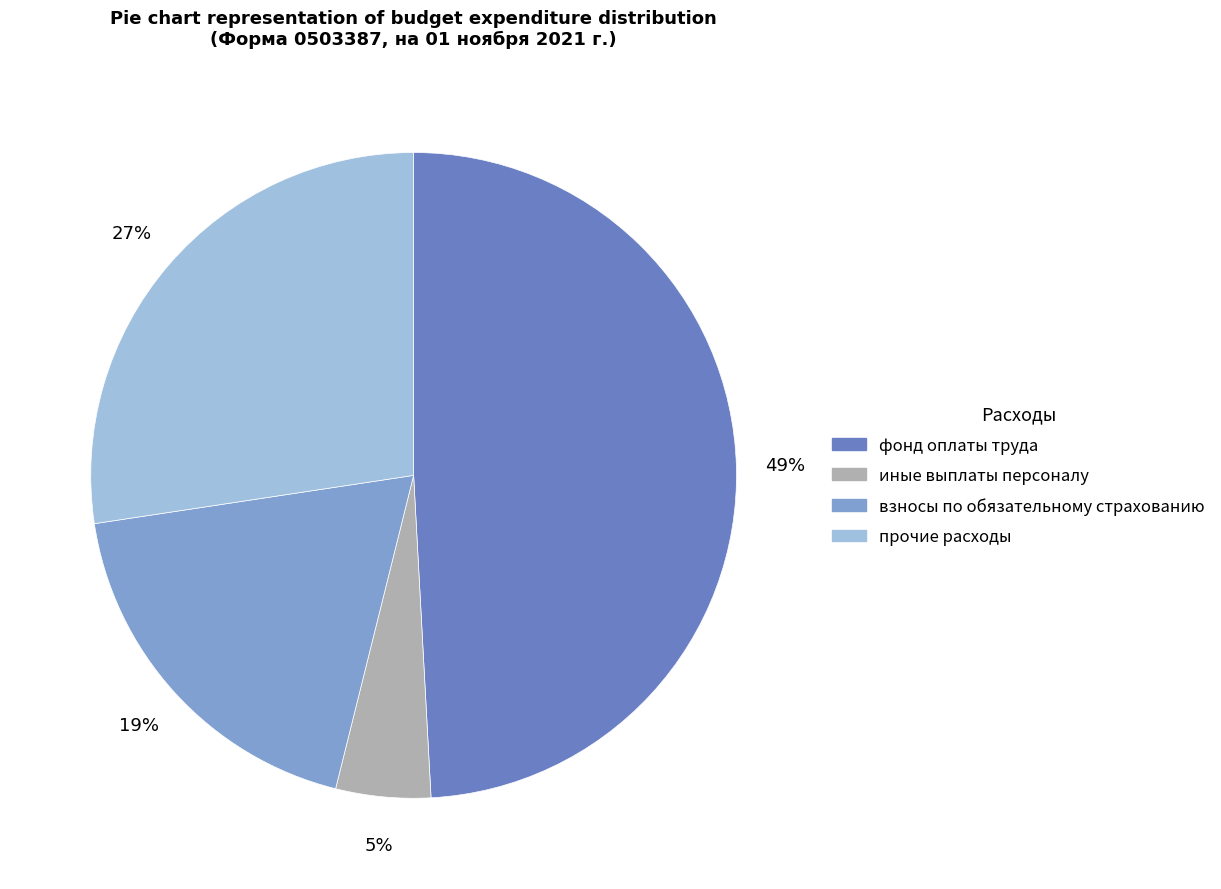

Is the sum of иные выплаты персоналу and прочие расходы greater than half?

No